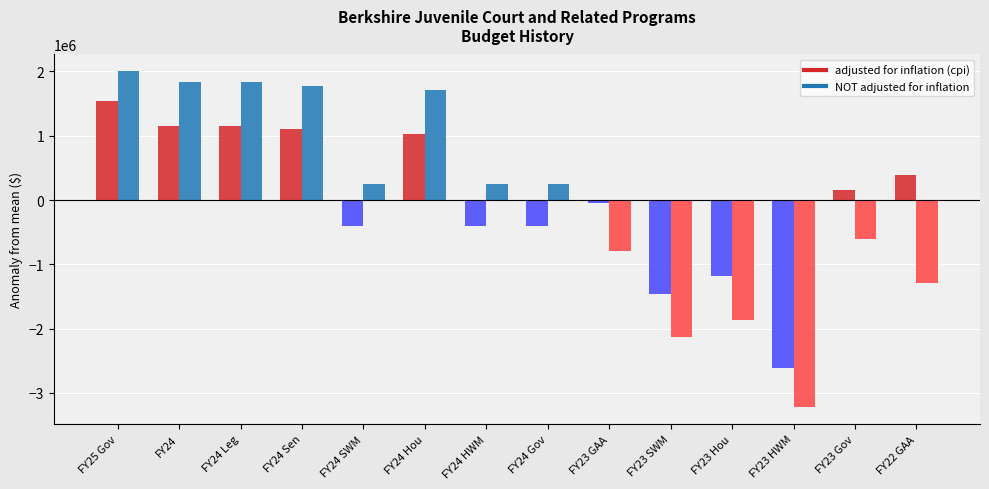

Reading left to right, transcribe all the data shown in this chart.

adjusted for inflation (cpi): 25296828	24903017	24903017	24853456	23340828	24779113	23340828	23340829	23705722	22282863	22560905	21138045	23901732	24139939
NOT adjusted for inflation: 25296828	25123168	25123168	25073168	23547168	24998168	23547168	23547169	22508501	21157501	21421501	20070501	22694612	22002217